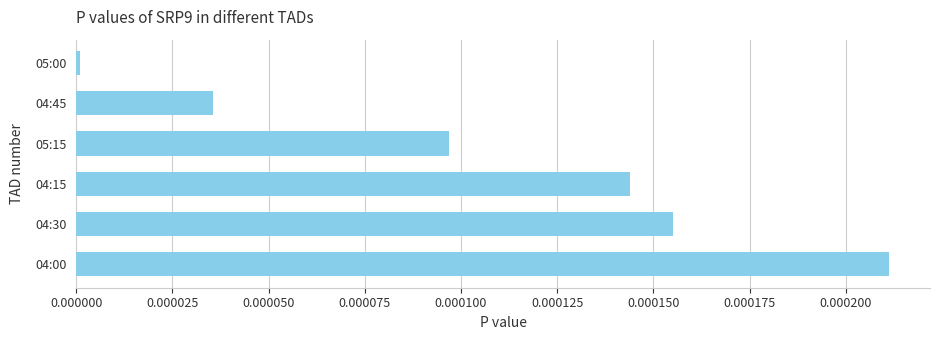

Which has a higher value, 05:15 or 04:15?

04:15